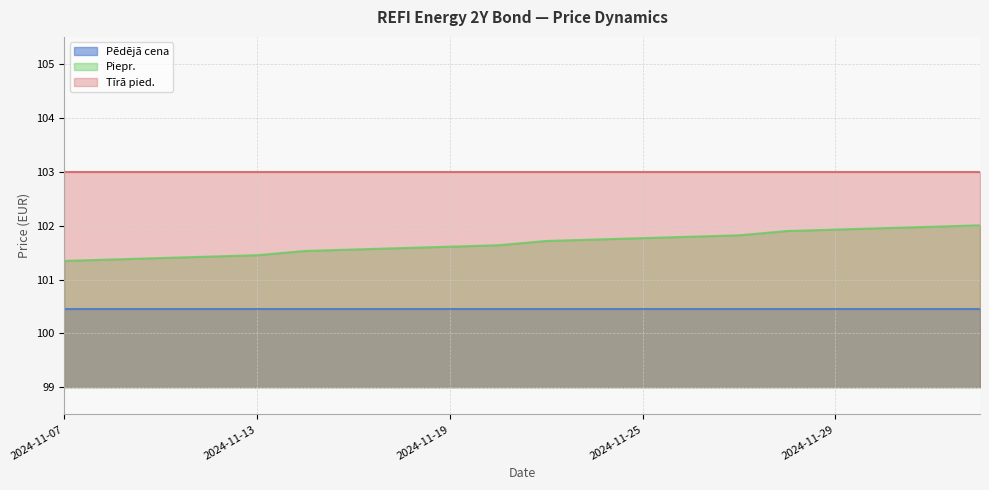

Does the chart display data point markers on the line(s)?

No